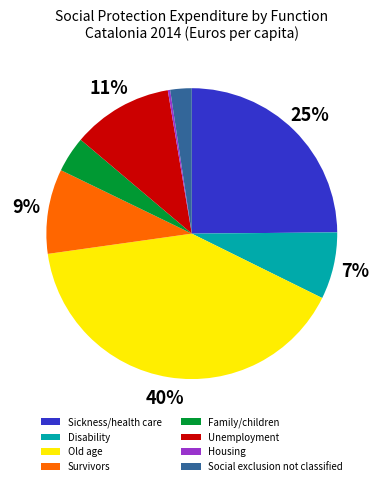

Approximately how many times larger is the value at Unemployment compared to Old age?

0.3